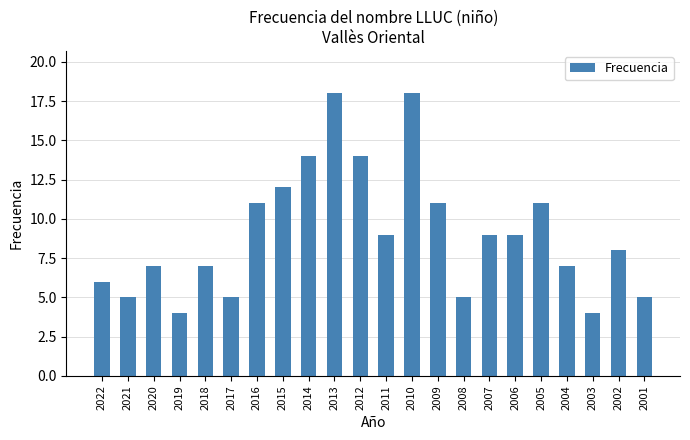

What is the change in value from 2012 to 2002?

-6